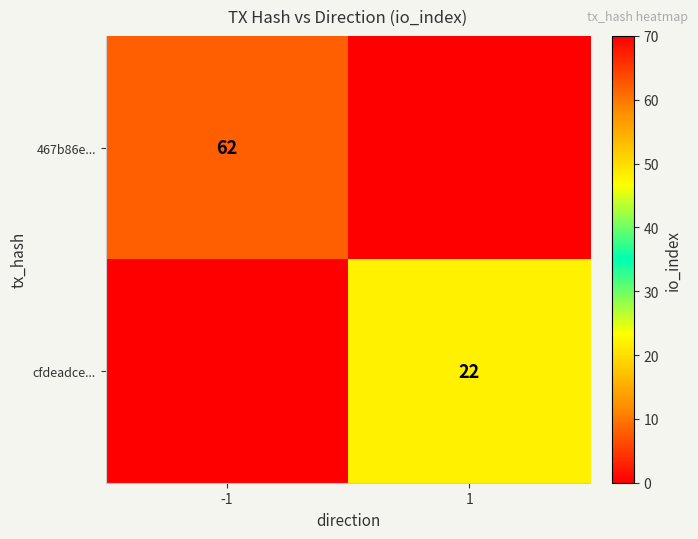

The cfdeadce... series shows 31 at 1. True or false?

False